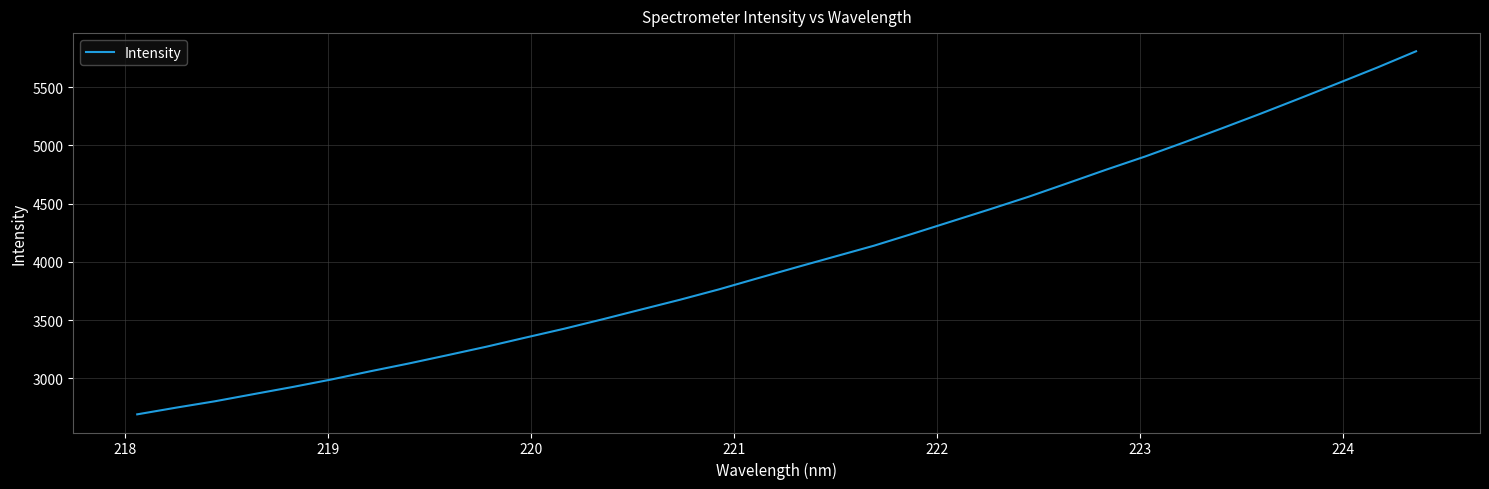

What is the greatest value displayed?

5808.6